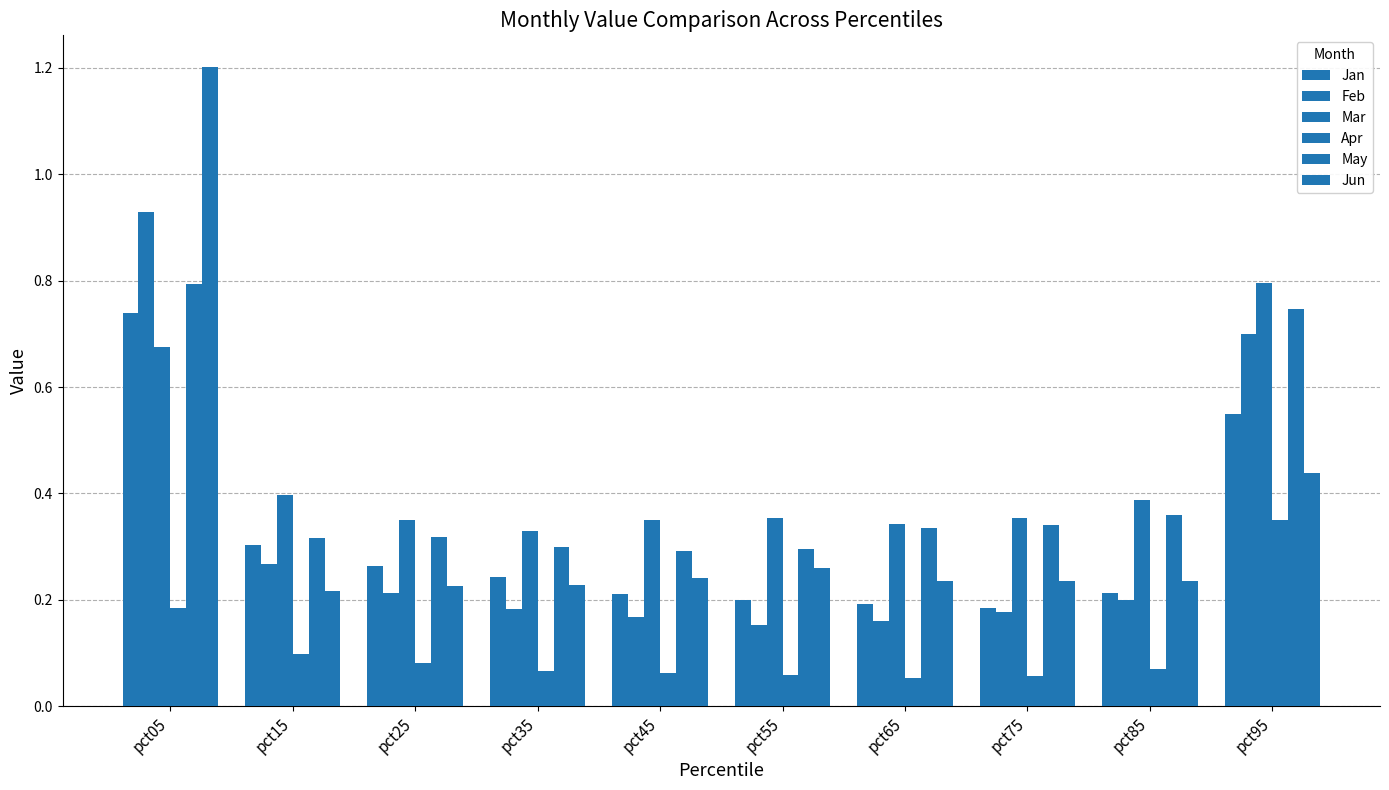

How many distinct data groups are displayed?

6